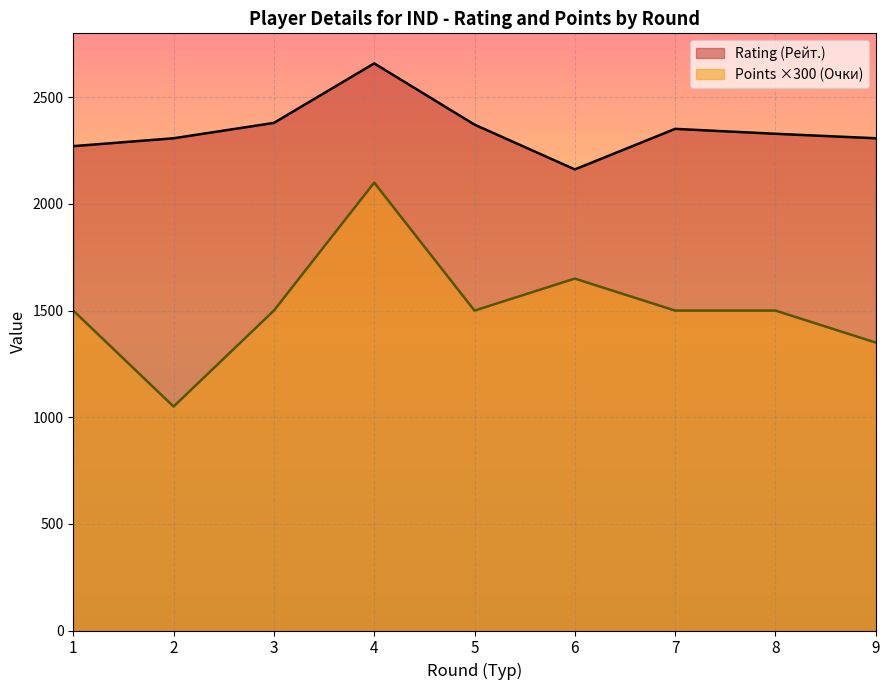

At which label does Points (Очки) reach its minimum?

2